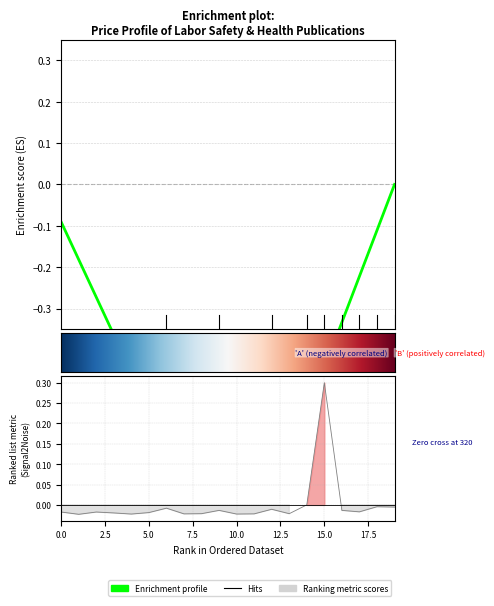

What is the greatest value displayed?

0.3